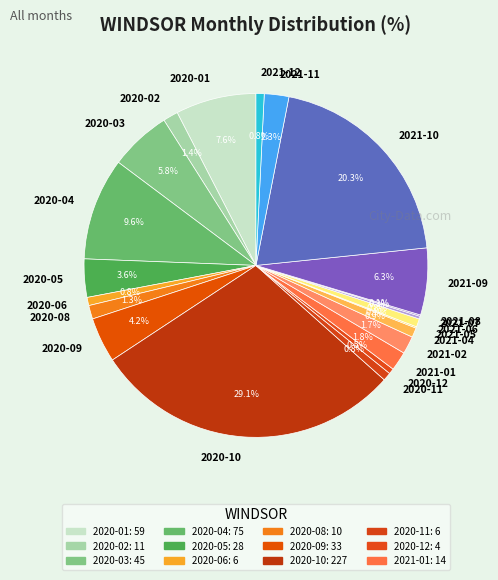

Approximately how many times larger is the value at 2020-03 compared to 2021-04?

6.4